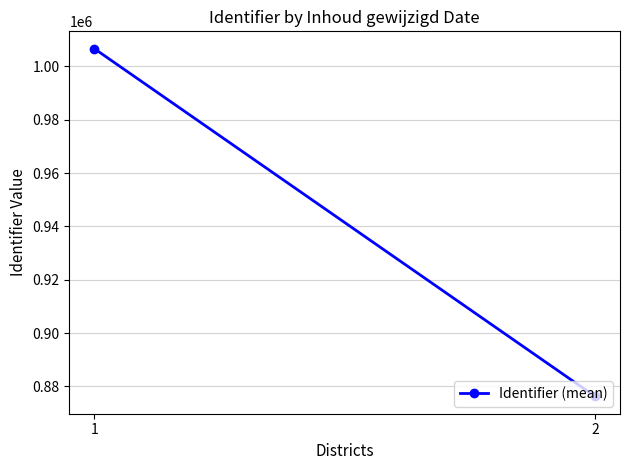

Reading right to left, what are all the values shown in this chart?

2=876257.3	1=1006659.8